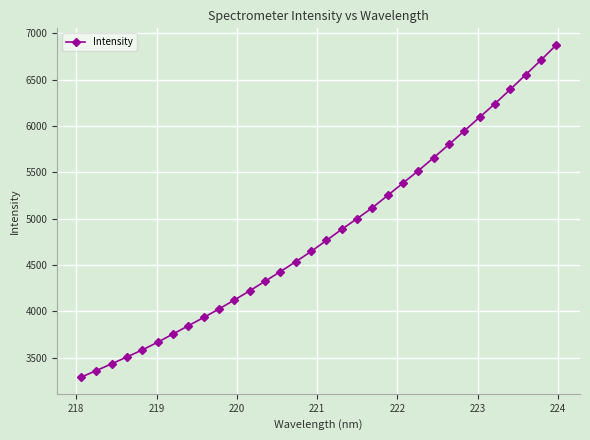

How many distinct data groups are displayed?

1